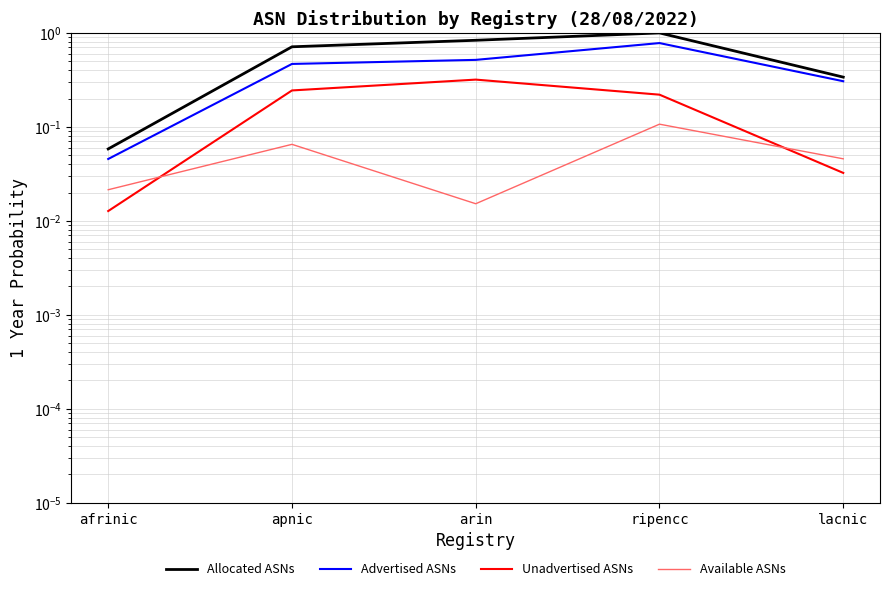

What is the sum of all Unadvertised ASNs values?

0.8